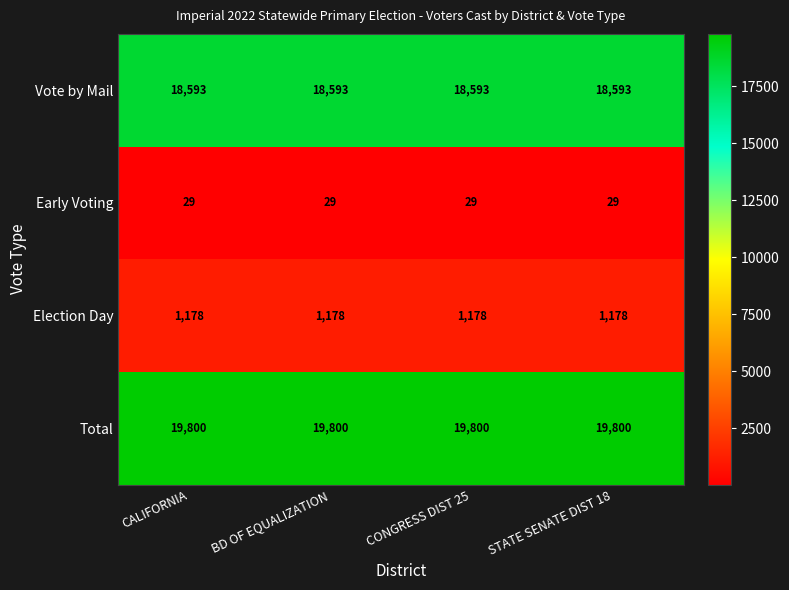

Which series has the largest total across all categories?

Total